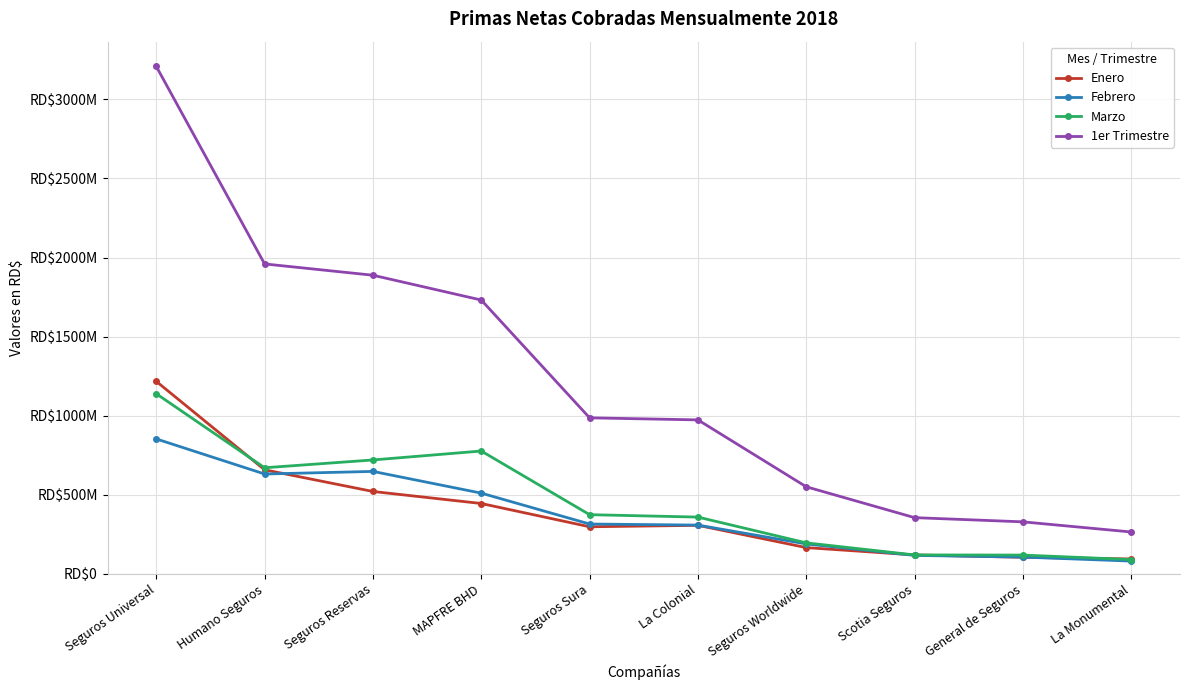

Is the value of 1er Trimestre at Scotia Seguros greater than the value of Enero at Seguros Worldwide?

Yes